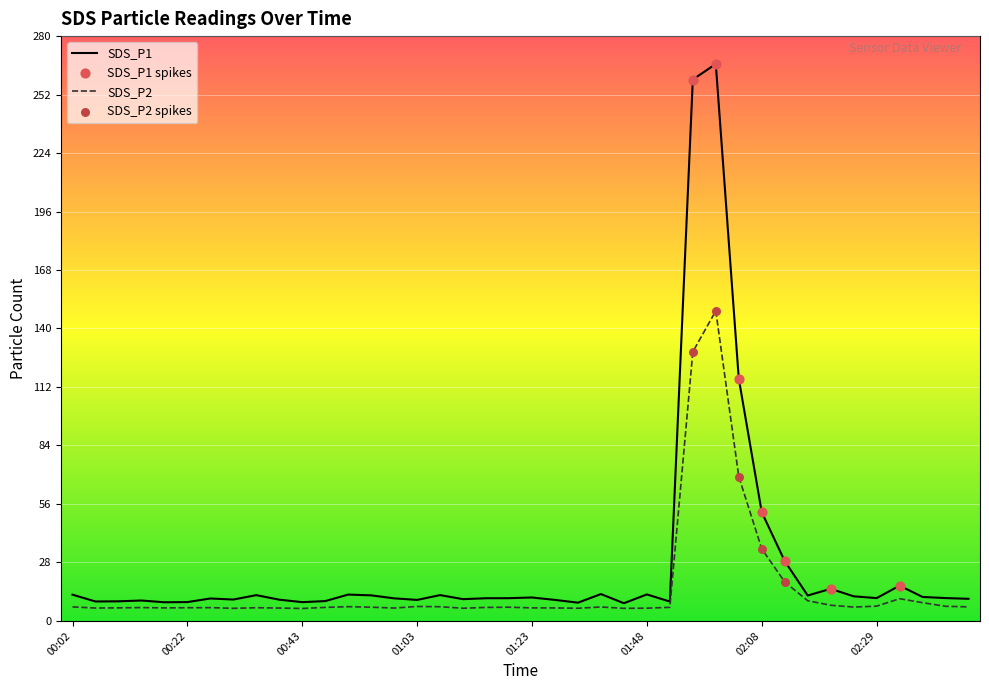

Which series has the largest range (max minus min)?

SDS_P1